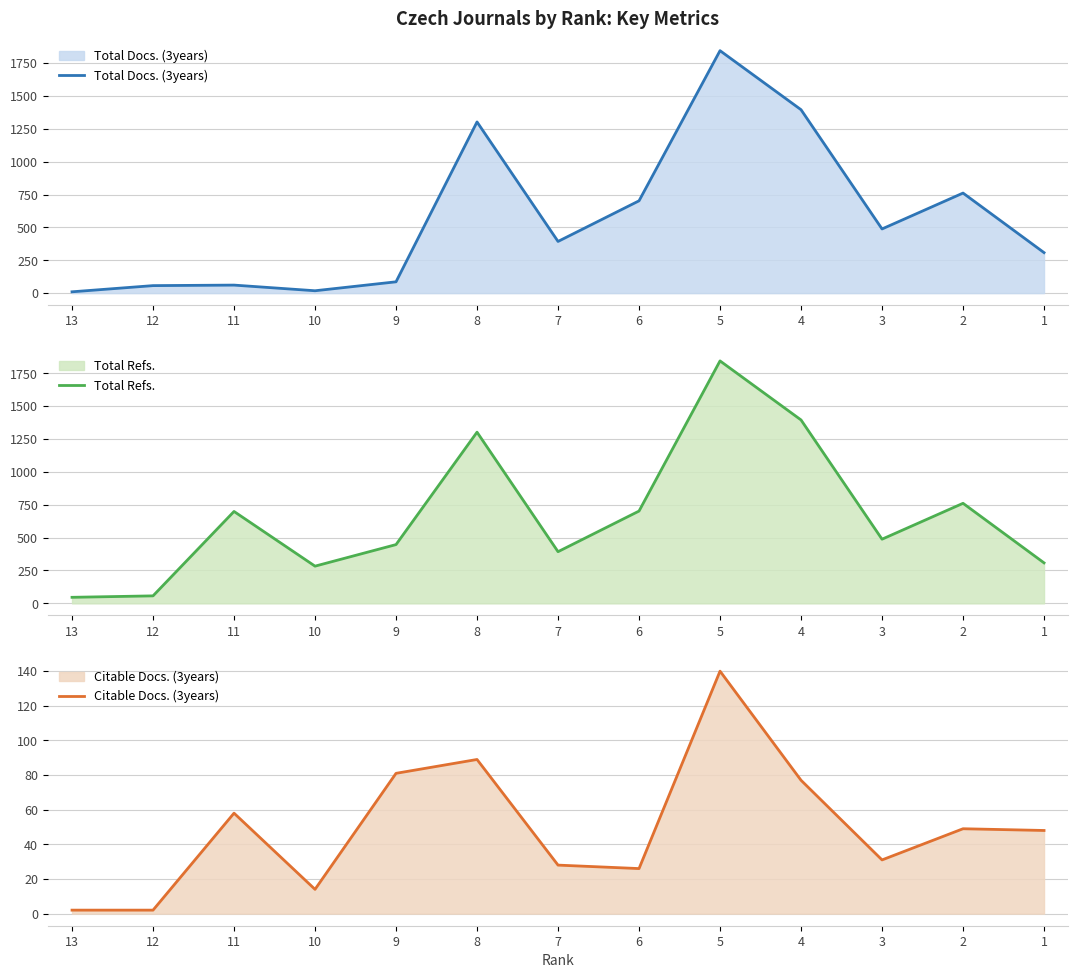

At which category does Total Docs. (3years) reach its first local valley?

10